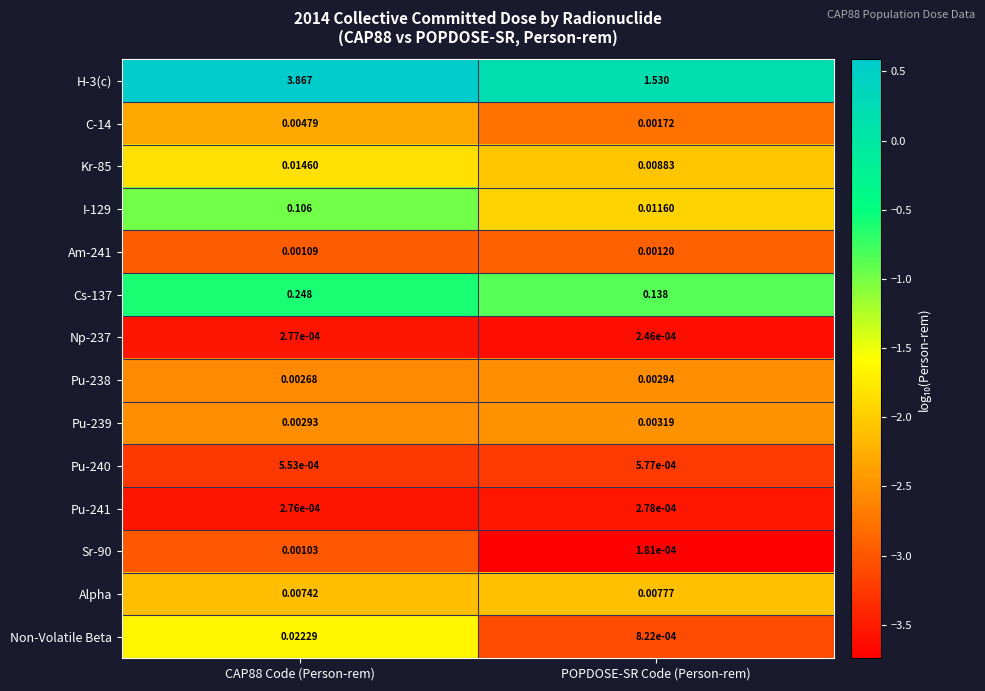

Is the value of Np-237 at POPDOSE-SR Code (Person-rem) greater than the value of Pu-238 at POPDOSE-SR Code (Person-rem)?

No